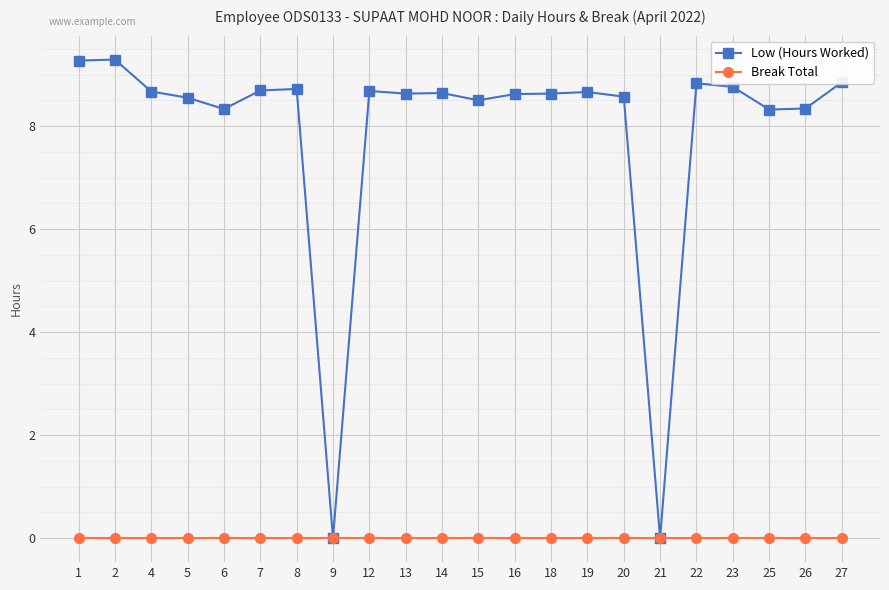

List the series in order of their peak value, lowest first.

Break Total, Low (Hours Worked)